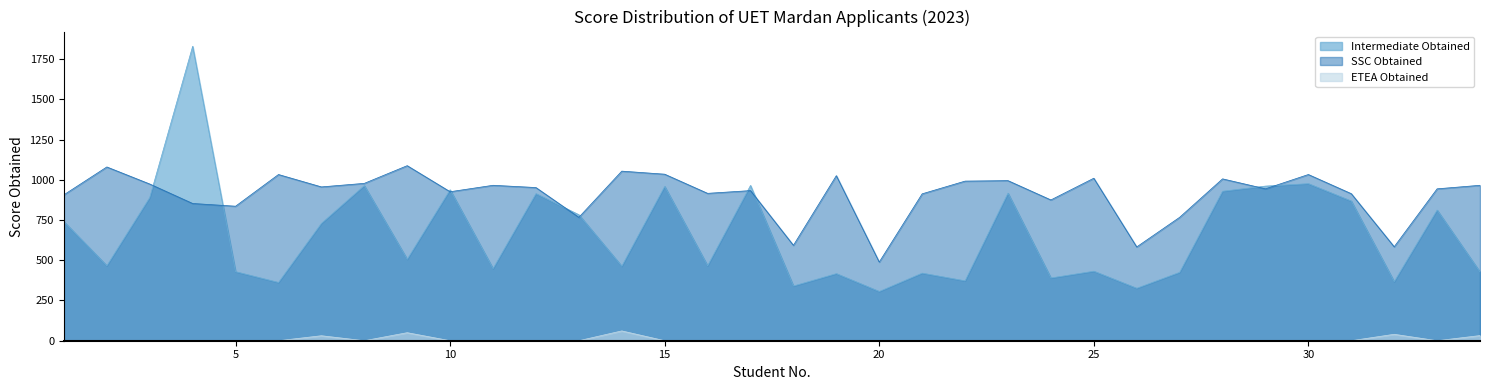

What is the difference between the highest and lowest values at 14?

993